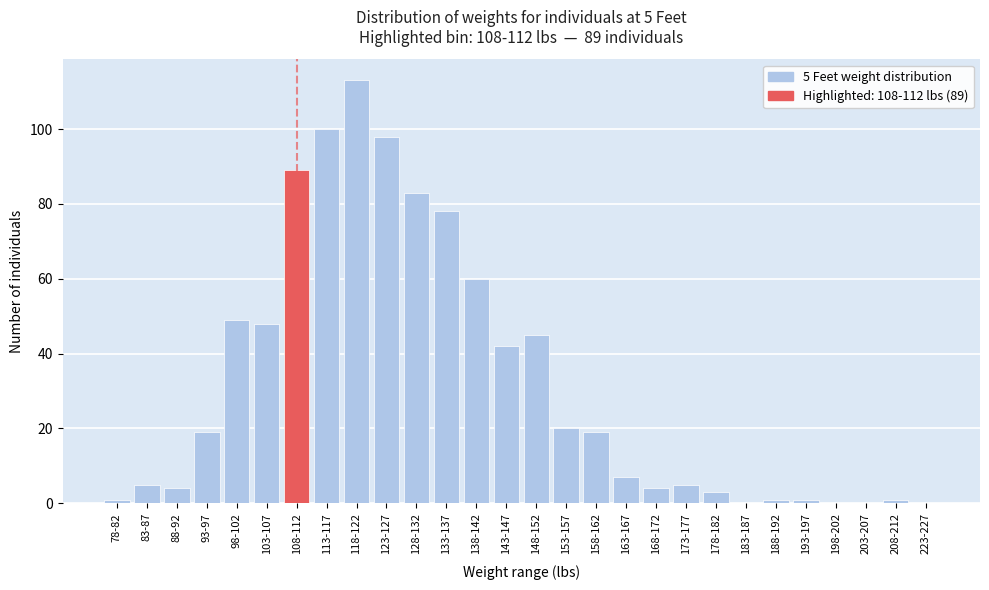

The value at 223-227 is 0. True or false?

True